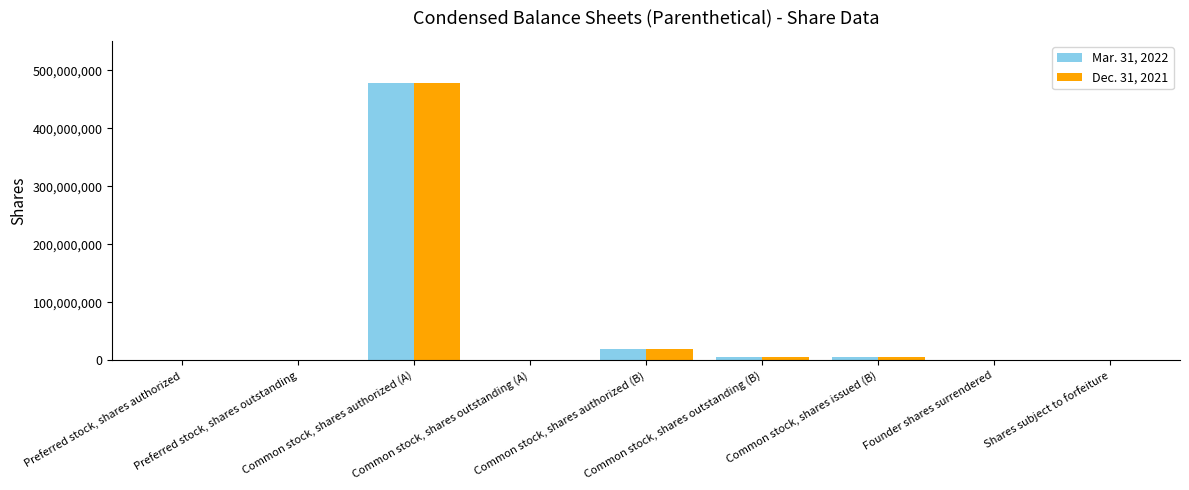

The value of Dec. 31, 2021 at Common stock, shares outstanding (B) is 11480036. True or false?

False